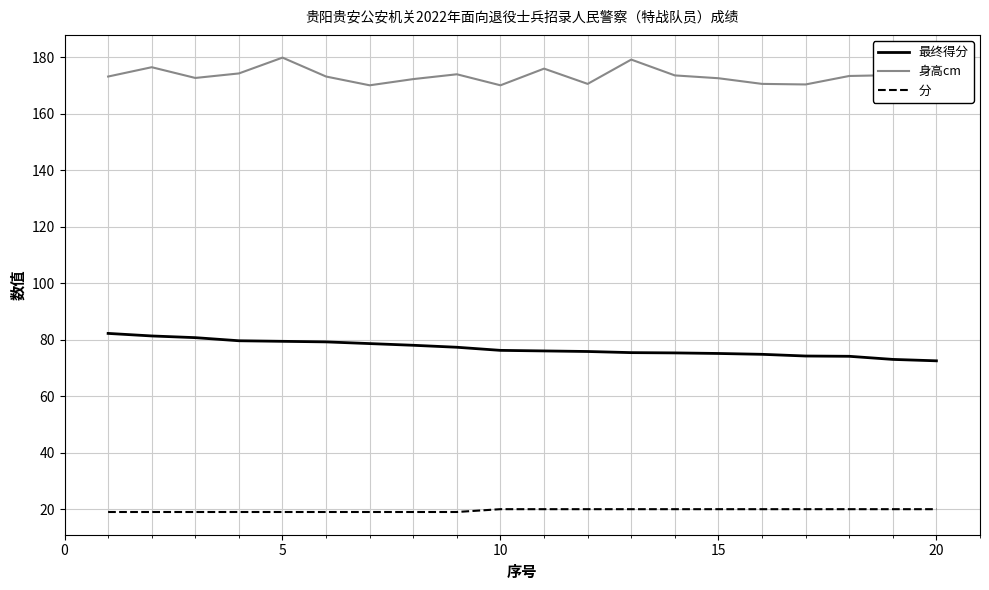

What is the difference between the maximum and minimum values in the 身高cm series?

9.8